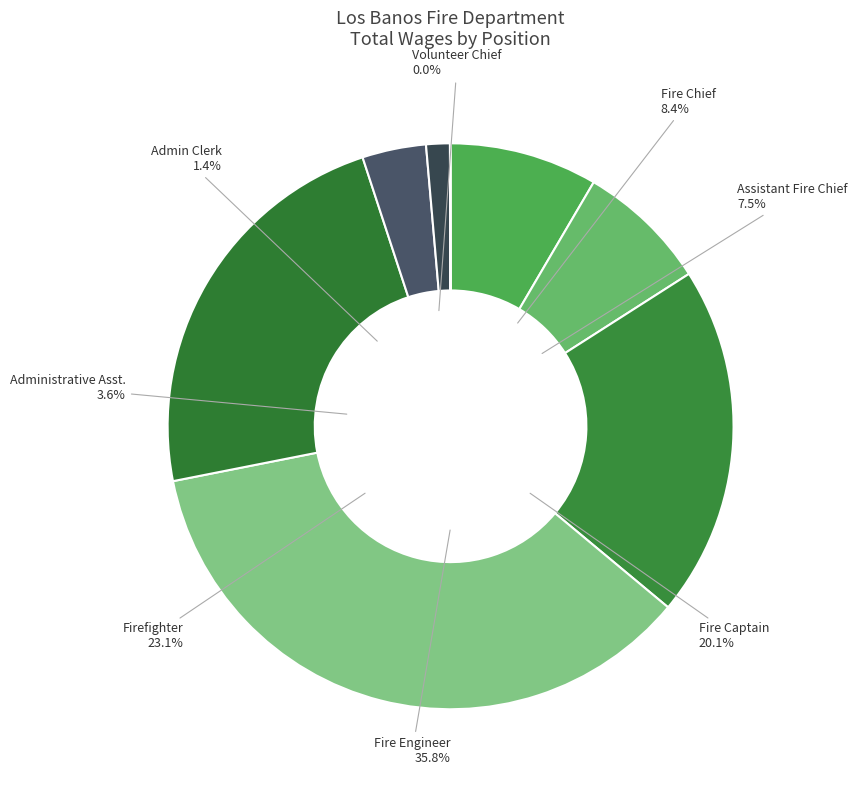

Which category has the biggest portion of the pie?

Fire Engineer